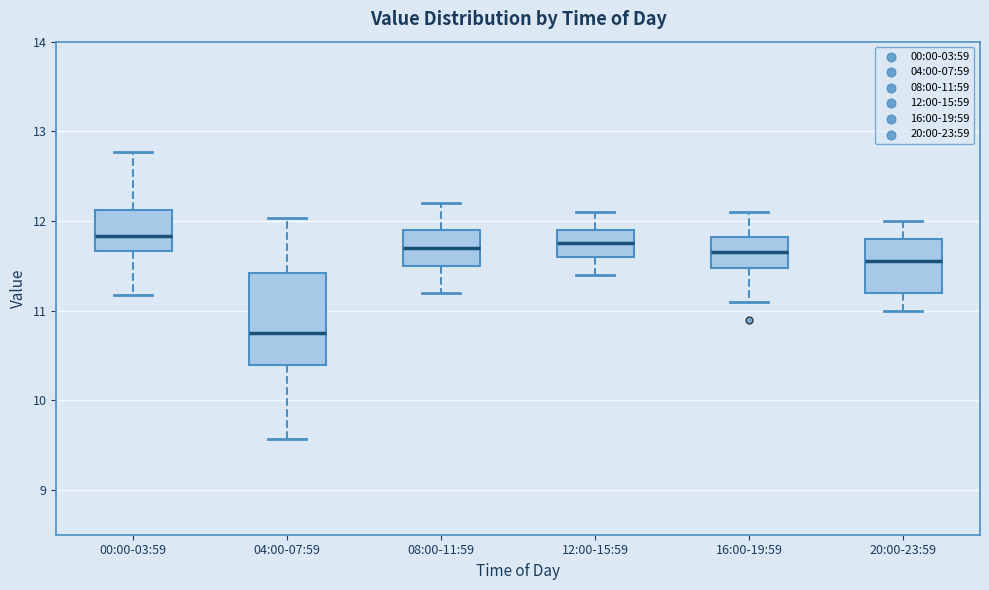

Which box is the tallest, from its lower edge to its upper edge?

04:00-07:59